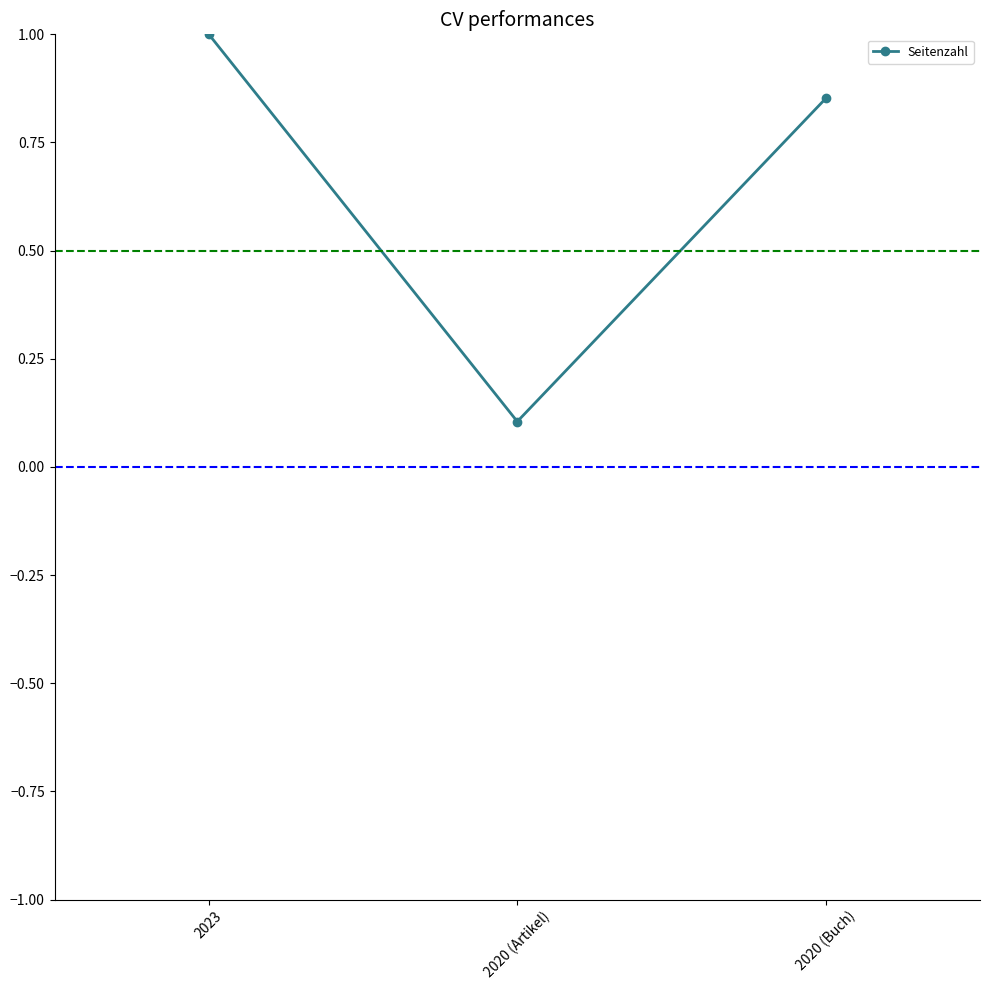

What is the difference between the second highest and minimum values?

0.7